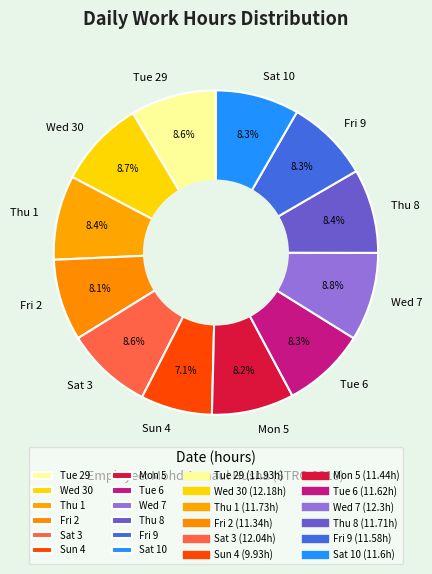

Between Sun 4 and Thu 1, which is larger?

Thu 1